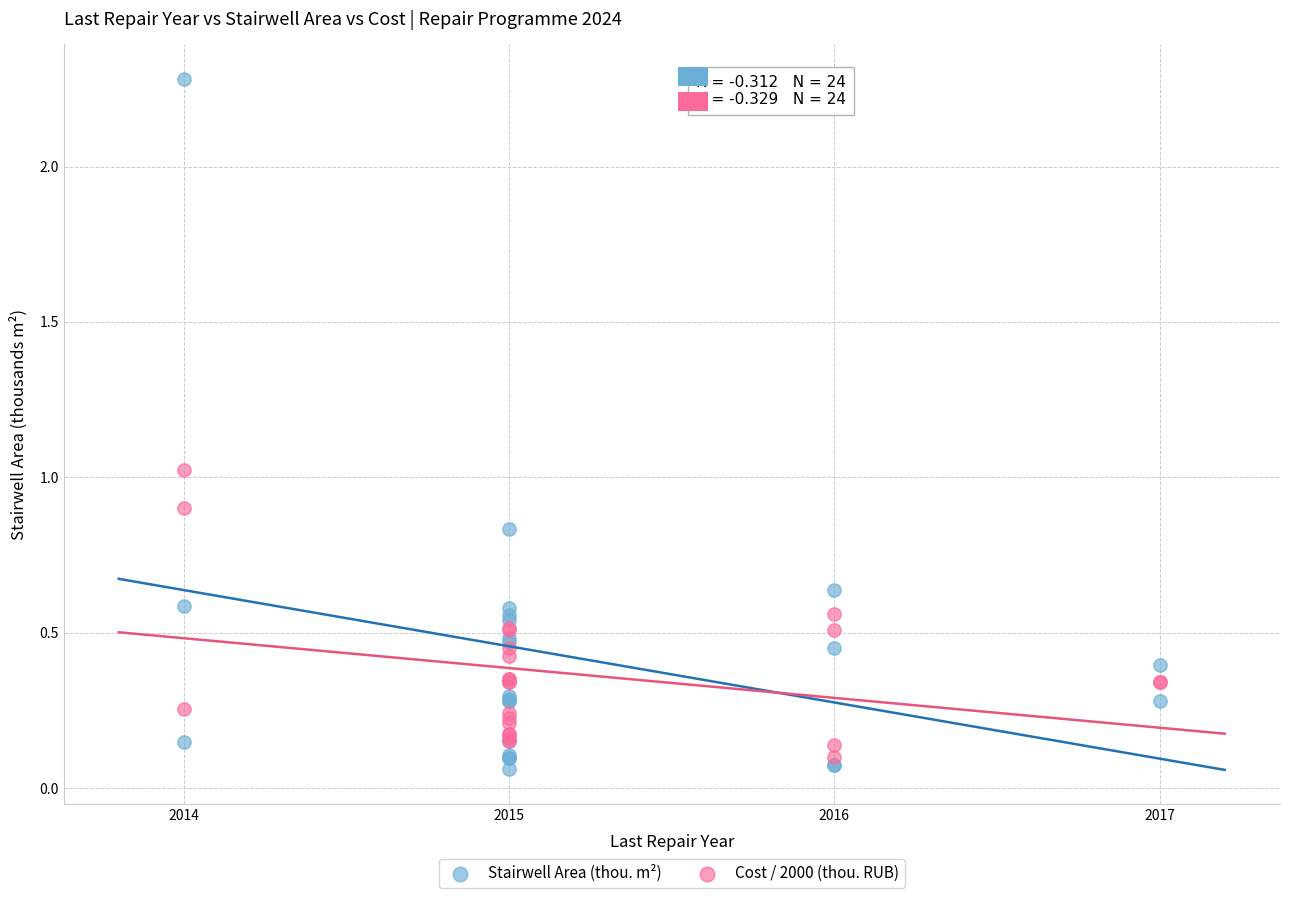

What are all the series names shown in the legend?

Stairwell Area (thou. m²), Cost / 2000 (thou. RUB)